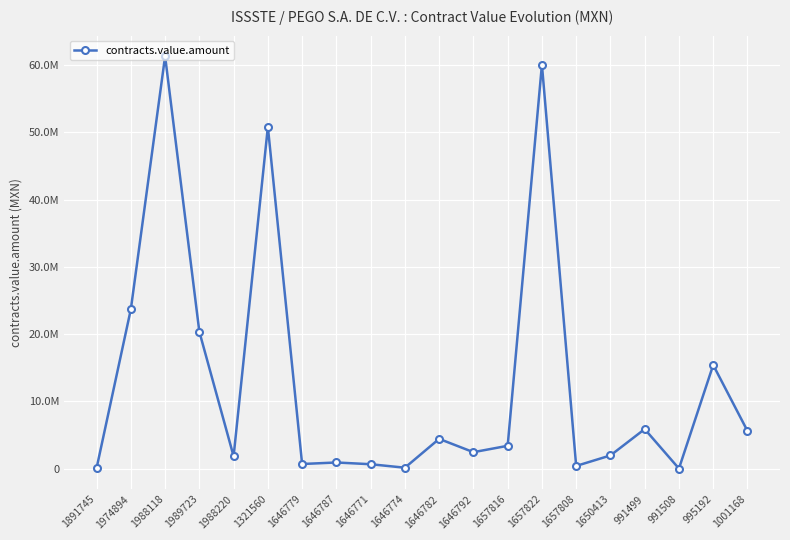

Reading left to right, transcribe all the data shown in this chart.

1891745=97346.3	1974894=23701151.2	1988118=61283167.7	1989723=20356073.2	1988220=1857000.0	1321560=50785356.4	1646779=708195.8	1646787=933829.7	1646771=676068.2	1646774=157500.0	1646782=4442630.1	1646792=2465299.2	1657816=3411998.7	1657822=60029624.4	1657808=420396.8	1650413=1980694.8	991499=5895208.7	991508=33104.0	995192=15416156.0	1001168=5624442.0